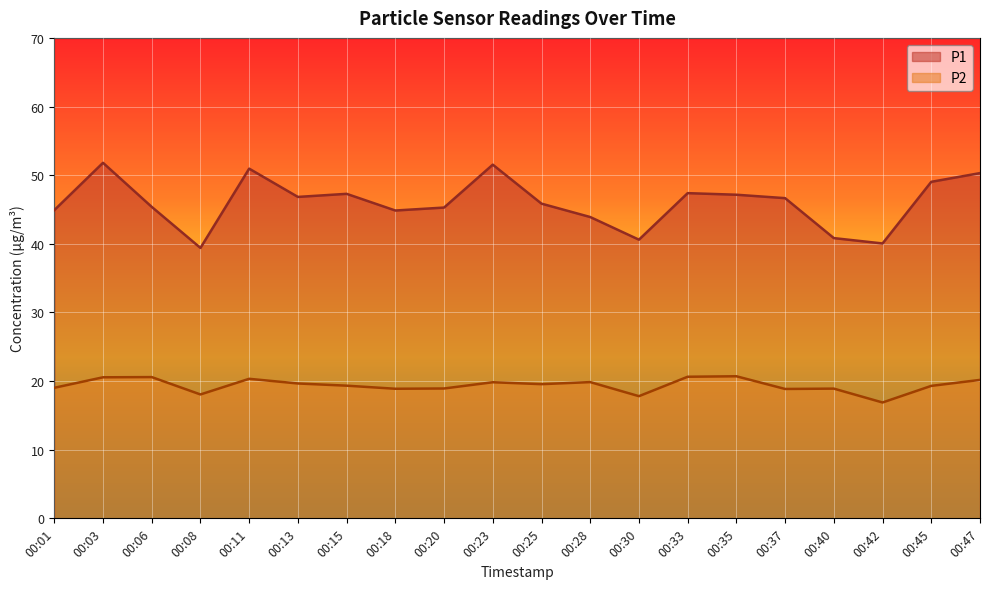

What is the sum of all P2 values?

387.8